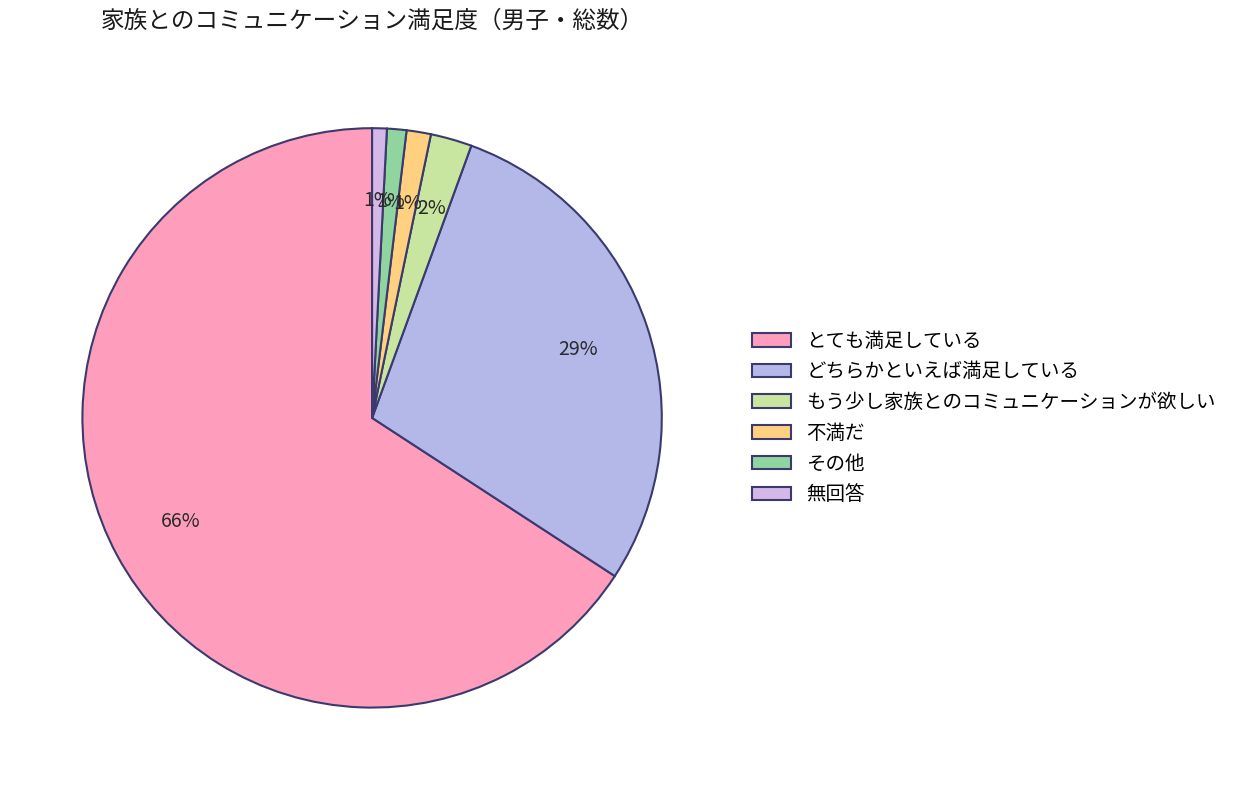

Count the number of slices in the pie.

6